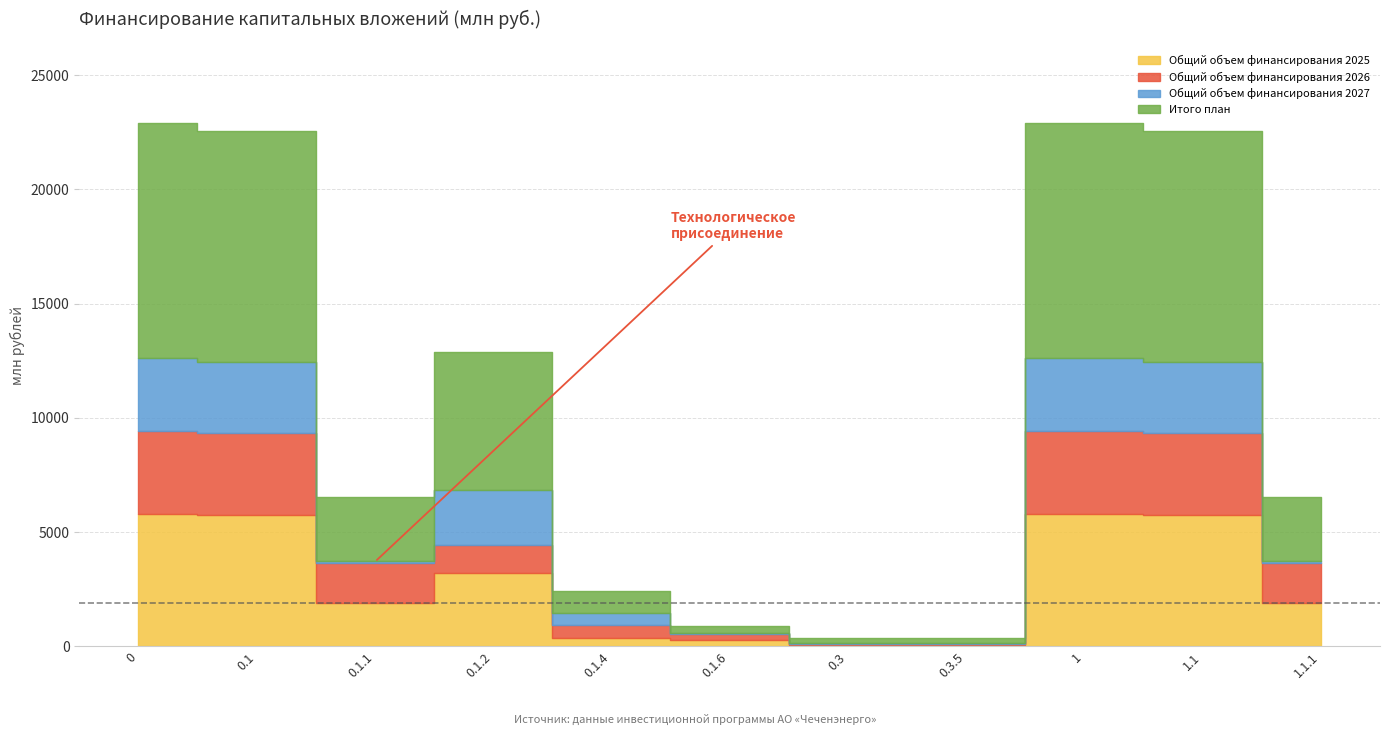

Between which two adjacent categories do Общий объем финансирования 2027 and Общий объем финансирования 2025 first intersect?

0.1.2 and 0.1.4